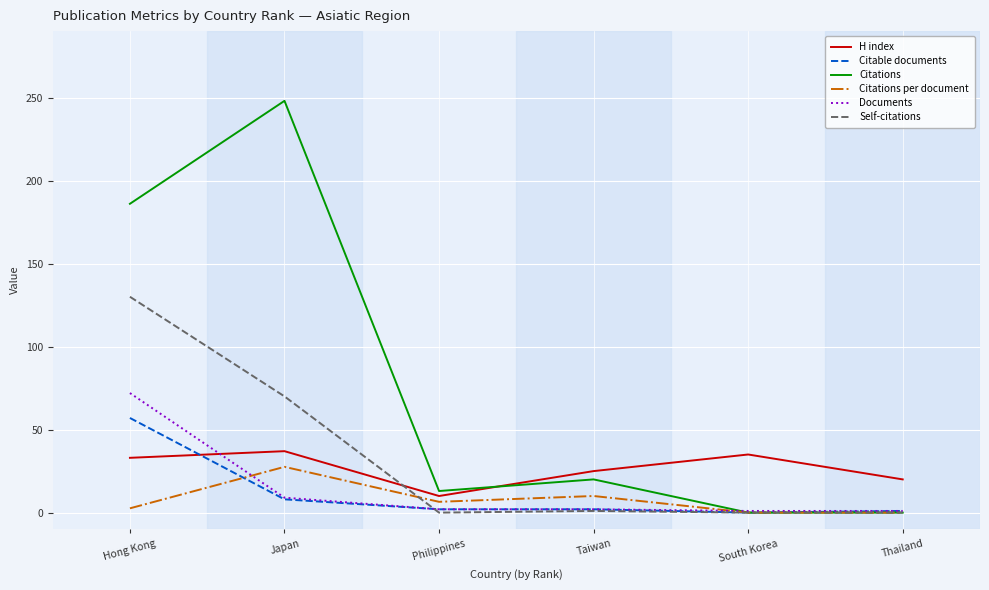

What are all the series names shown in the legend?

H index, Citable documents, Citations, Citations per document, Documents, Self-citations